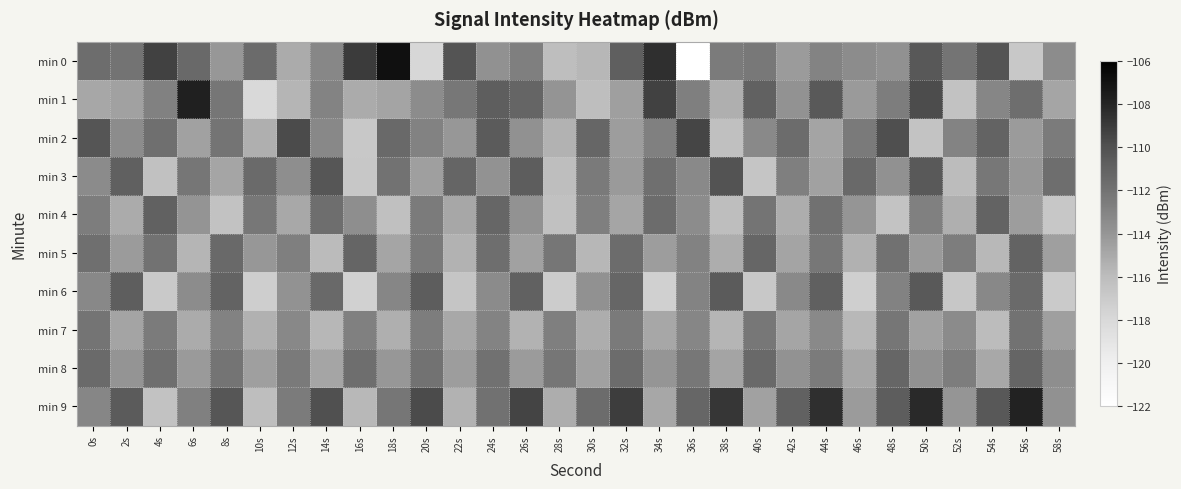

Between 46s and 36s, which is larger?

46s